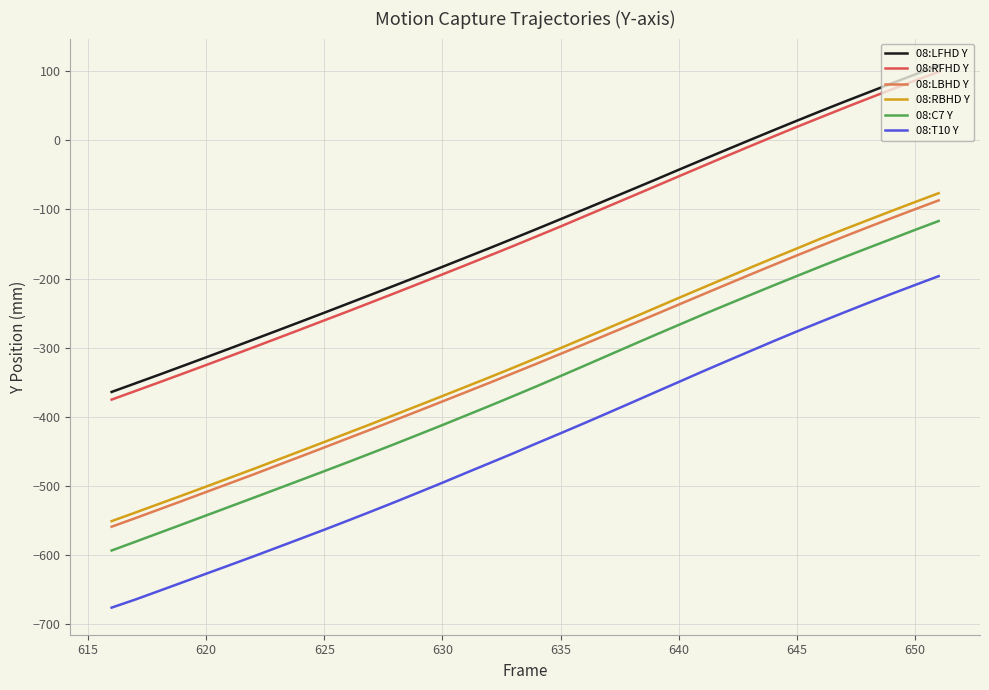

True or false: 08:RFHD Y and 08:LBHD Y cross at least once.

False